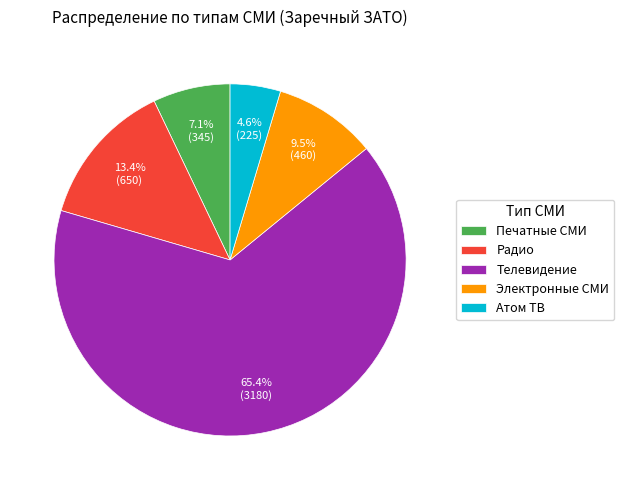

How many slices are in this pie chart?

5